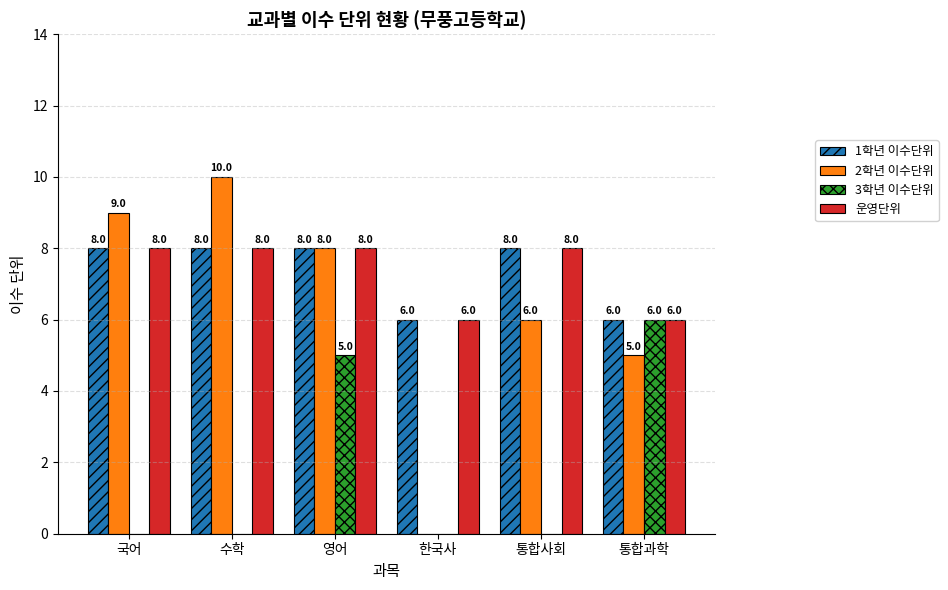

Is it true that 3학년 이수단위 equals 0 at 통합사회?

True